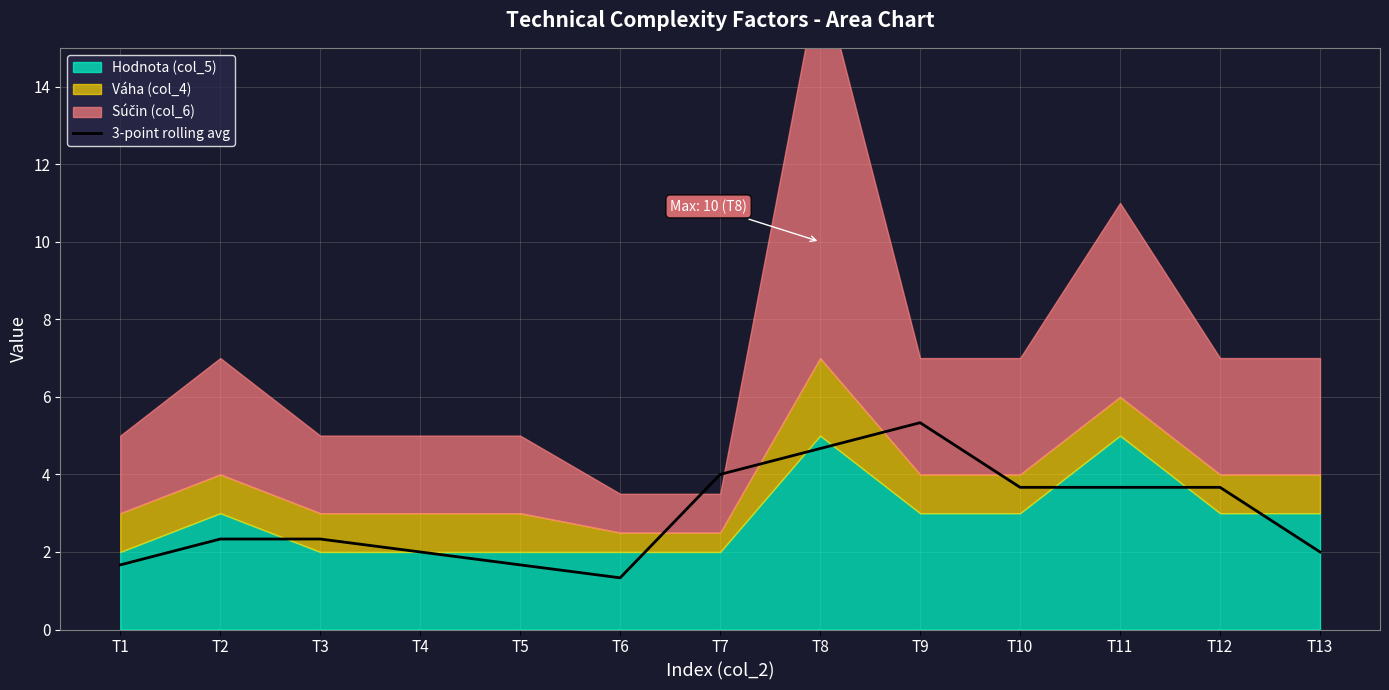

Is it true that the value at T4 is 2.0?

True